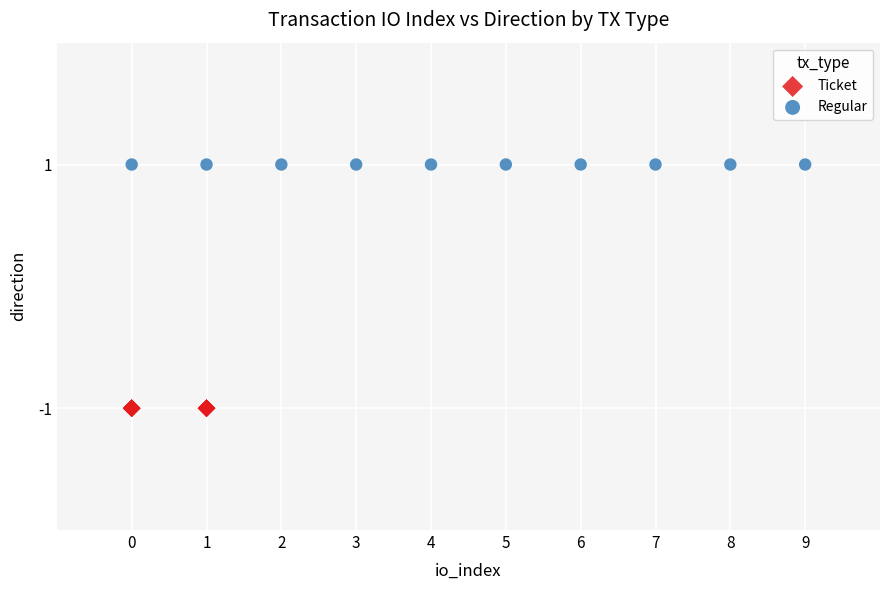

Which series reaches the maximum Y coordinate?

Regular